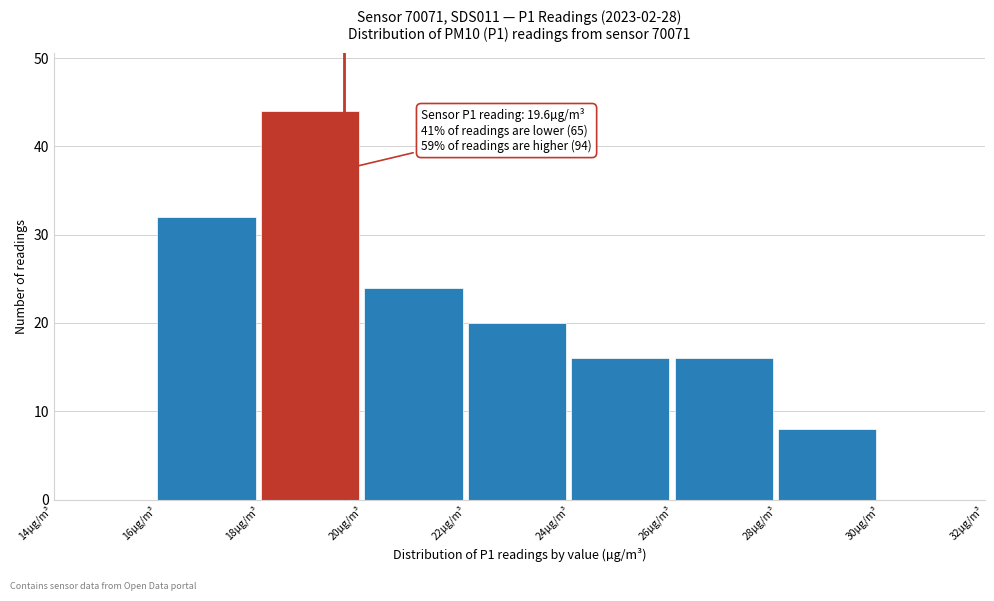

Over which range of the x-axis is the bar tallest?

18 to 20